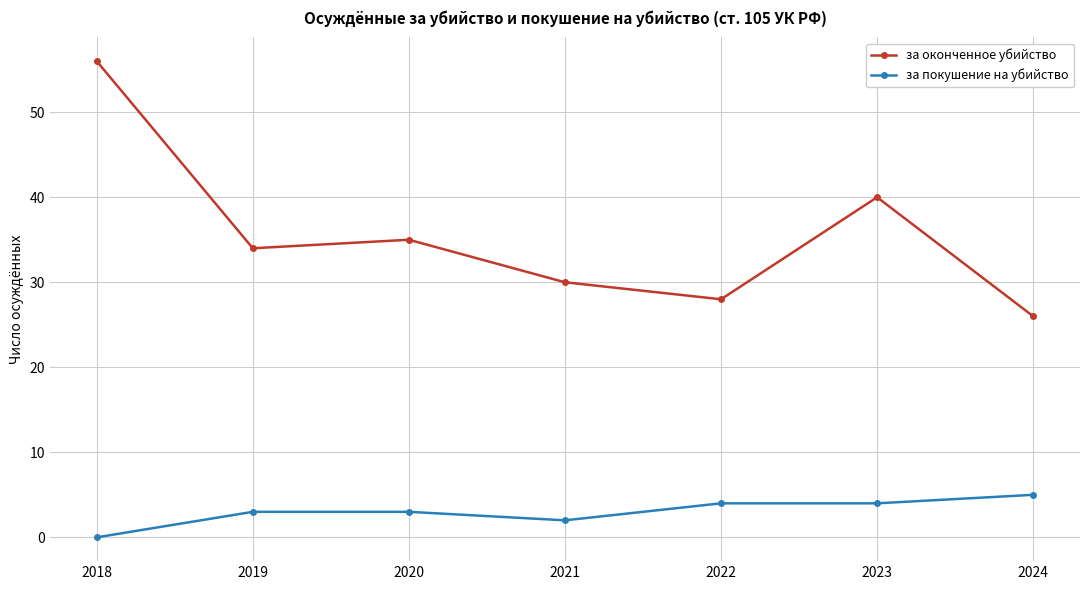

What is the value of the за оконченное убийство point at the 2nd from the left?

34